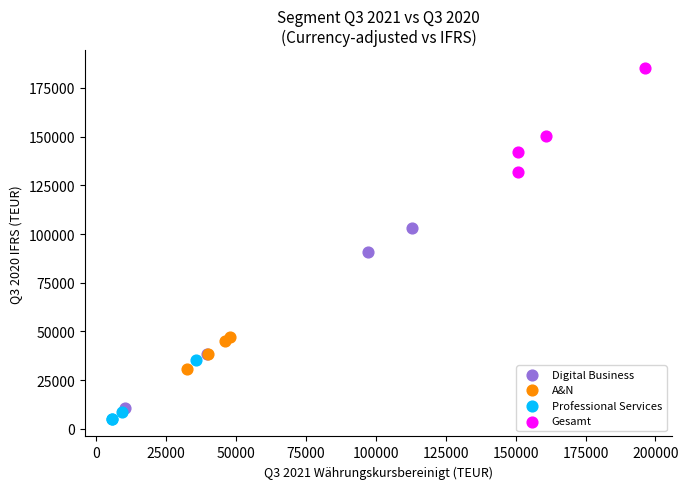

Which series has the largest Y range (max minus min)?

Digital Business